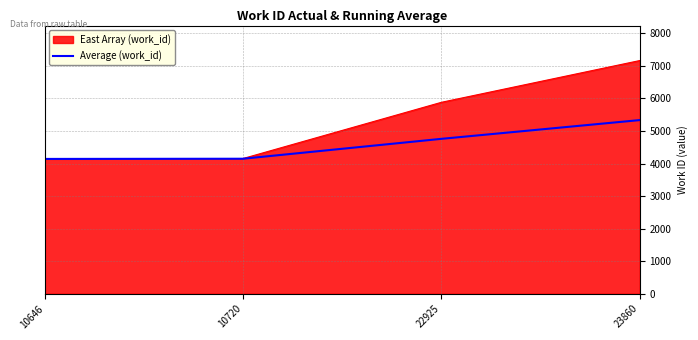

True or false: Average (work_id) has a value of 4147.0 at 10720.

True